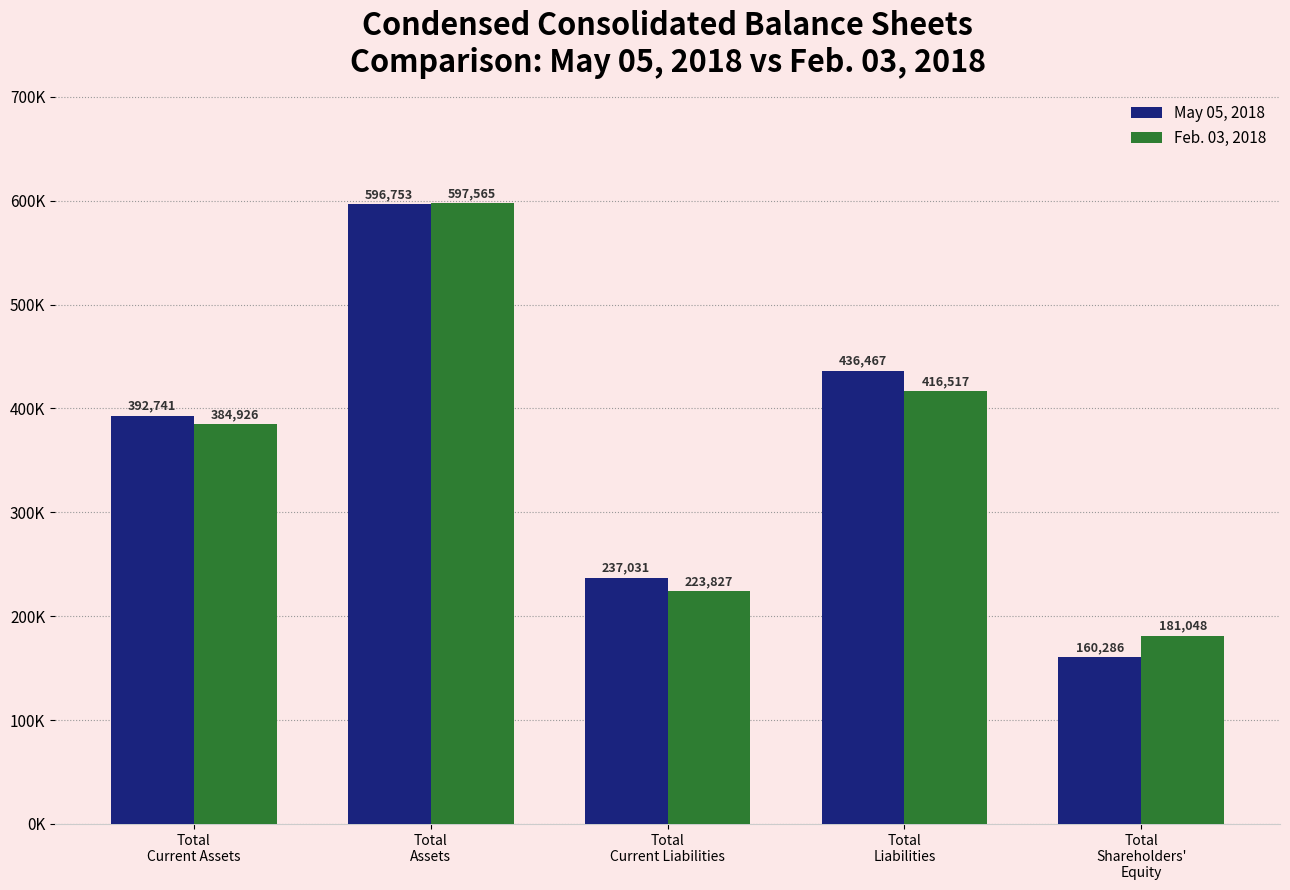

Rank the categories by Feb. 03, 2018 value from lowest to highest.

Total
Shareholders'
Equity, Total
Current Liabilities, Total
Current Assets, Total
Liabilities, Total
Assets